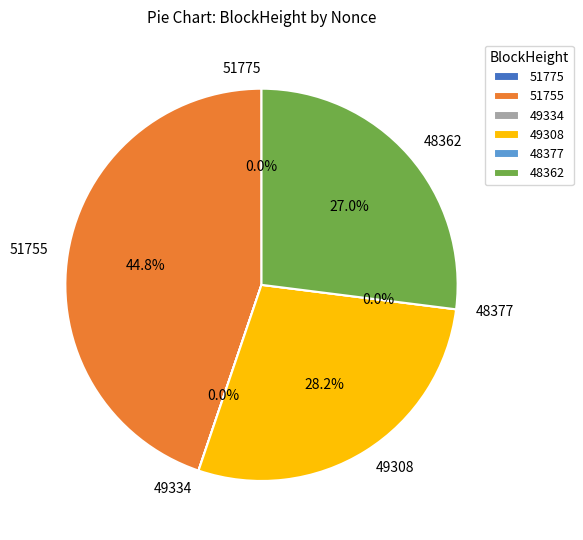

What is the largest slice in the pie chart?

51755